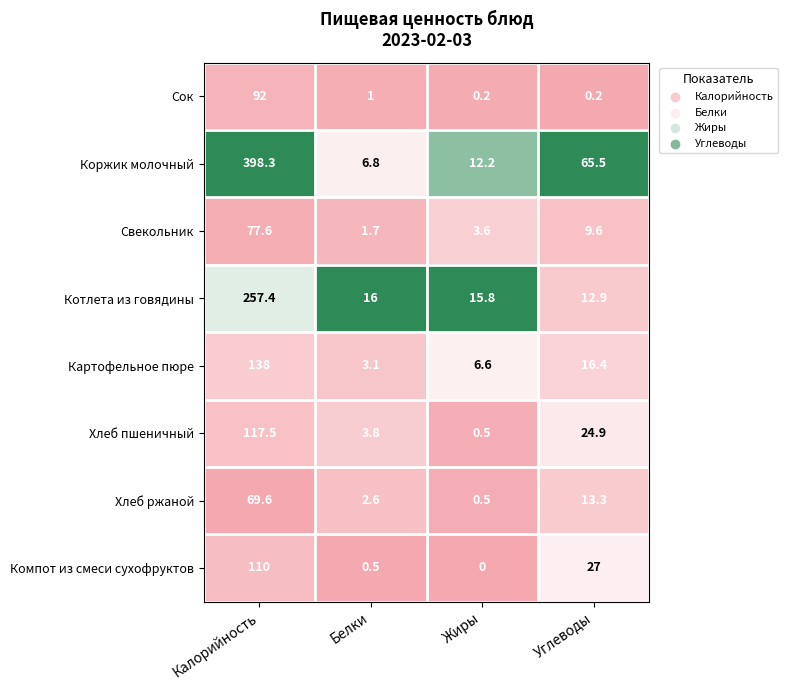

At which category does the chart reach its minimum across all series?

Жиры